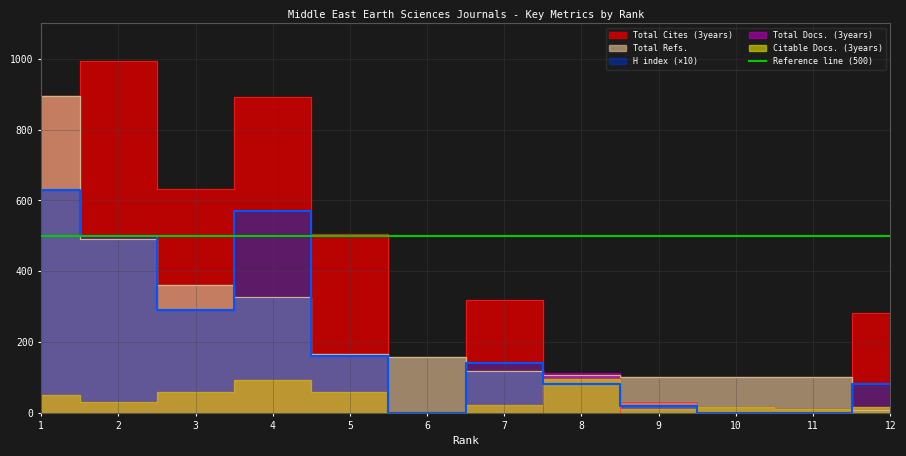

The Total Cites (3years) series shows 365 at 8. True or false?

False